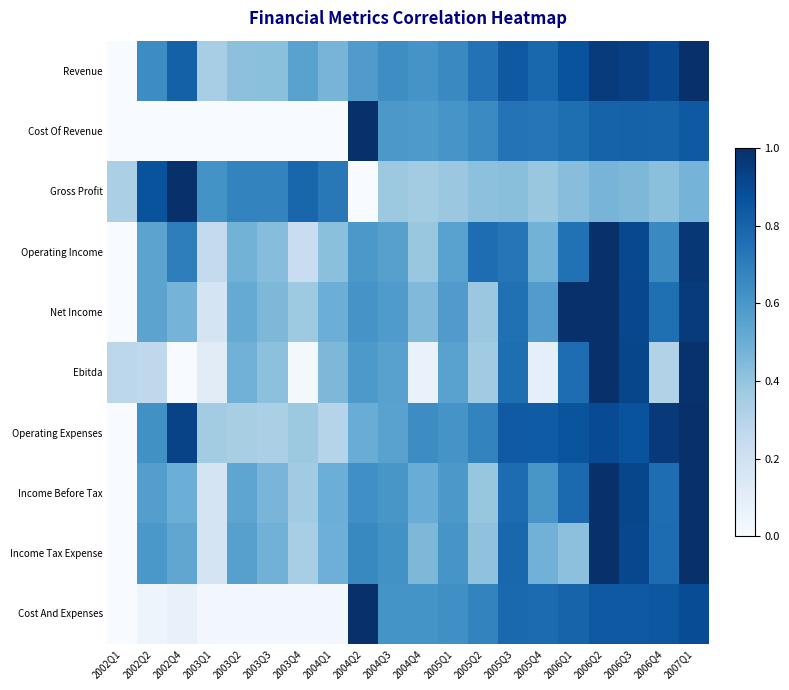

Reading left to right, list all the values displayed in this chart.

Revenue: 2002Q1=0.0	2002Q2=0.6	2002Q4=0.8	2003Q1=0.3	2003Q2=0.4	2003Q3=0.4	2003Q4=0.6	2004Q1=0.5	2004Q2=0.6	2004Q3=0.6	2004Q4=0.6	2005Q1=0.7	2005Q2=0.7	2005Q3=0.8	2005Q4=0.8	2006Q1=0.9	2006Q2=1.0	2006Q3=0.9	2006Q4=0.9	2007Q1=1.0
Cost Of Revenue: 2002Q1=0.0	2002Q2=0.0	2002Q4=0.0	2003Q1=0.0	2003Q2=0.0	2003Q3=0.0	2003Q4=0.0	2004Q1=0.0	2004Q2=1.0	2004Q3=0.6	2004Q4=0.6	2005Q1=0.6	2005Q2=0.6	2005Q3=0.7	2005Q4=0.7	2006Q1=0.8	2006Q2=0.8	2006Q3=0.8	2006Q4=0.8	2007Q1=0.8
Gross Profit: 2002Q1=0.3	2002Q2=0.9	2002Q4=1.0	2003Q1=0.6	2003Q2=0.7	2003Q3=0.7	2003Q4=0.8	2004Q1=0.7	2004Q2=0.0	2004Q3=0.4	2004Q4=0.4	2005Q1=0.4	2005Q2=0.4	2005Q3=0.4	2005Q4=0.4	2006Q1=0.4	2006Q2=0.5	2006Q3=0.5	2006Q4=0.4	2007Q1=0.5
Operating Income: 2002Q1=0.0	2002Q2=0.5	2002Q4=0.7	2003Q1=0.3	2003Q2=0.5	2003Q3=0.4	2003Q4=0.2	2004Q1=0.4	2004Q2=0.6	2004Q3=0.6	2004Q4=0.4	2005Q1=0.6	2005Q2=0.8	2005Q3=0.7	2005Q4=0.5	2006Q1=0.7	2006Q2=1.0	2006Q3=0.9	2006Q4=0.7	2007Q1=1.0
Net Income: 2002Q1=0.0	2002Q2=0.5	2002Q4=0.5	2003Q1=0.2	2003Q2=0.5	2003Q3=0.5	2003Q4=0.4	2004Q1=0.5	2004Q2=0.6	2004Q3=0.6	2004Q4=0.4	2005Q1=0.6	2005Q2=0.4	2005Q3=0.8	2005Q4=0.6	2006Q1=1.0	2006Q2=1.0	2006Q3=0.9	2006Q4=0.8	2007Q1=1.0
Ebitda: 2002Q1=0.3	2002Q2=0.3	2002Q4=0.0	2003Q1=0.1	2003Q2=0.5	2003Q3=0.4	2003Q4=0.0	2004Q1=0.5	2004Q2=0.6	2004Q3=0.6	2004Q4=0.1	2005Q1=0.6	2005Q2=0.4	2005Q3=0.8	2005Q4=0.1	2006Q1=0.8	2006Q2=1.0	2006Q3=0.9	2006Q4=0.3	2007Q1=1.0
Operating Expenses: 2002Q1=0.0	2002Q2=0.6	2002Q4=0.9	2003Q1=0.4	2003Q2=0.3	2003Q3=0.3	2003Q4=0.4	2004Q1=0.3	2004Q2=0.5	2004Q3=0.6	2004Q4=0.6	2005Q1=0.6	2005Q2=0.7	2005Q3=0.8	2005Q4=0.8	2006Q1=0.9	2006Q2=0.9	2006Q3=0.9	2006Q4=1.0	2007Q1=1.0
Income Before Tax: 2002Q1=0.0	2002Q2=0.6	2002Q4=0.5	2003Q1=0.2	2003Q2=0.5	2003Q3=0.5	2003Q4=0.4	2004Q1=0.5	2004Q2=0.6	2004Q3=0.6	2004Q4=0.5	2005Q1=0.6	2005Q2=0.4	2005Q3=0.8	2005Q4=0.6	2006Q1=0.8	2006Q2=1.0	2006Q3=0.9	2006Q4=0.8	2007Q1=1.0
Income Tax Expense: 2002Q1=0.0	2002Q2=0.6	2002Q4=0.5	2003Q1=0.2	2003Q2=0.6	2003Q3=0.5	2003Q4=0.3	2004Q1=0.5	2004Q2=0.7	2004Q3=0.6	2004Q4=0.5	2005Q1=0.6	2005Q2=0.4	2005Q3=0.8	2005Q4=0.5	2006Q1=0.4	2006Q2=1.0	2006Q3=0.9	2006Q4=0.8	2007Q1=1.0
Cost And Expenses: 2002Q1=0.0	2002Q2=0.1	2002Q4=0.1	2003Q1=0.0	2003Q2=0.0	2003Q3=0.0	2003Q4=0.0	2004Q1=0.0	2004Q2=1.0	2004Q3=0.6	2004Q4=0.6	2005Q1=0.6	2005Q2=0.7	2005Q3=0.8	2005Q4=0.8	2006Q1=0.8	2006Q2=0.8	2006Q3=0.8	2006Q4=0.8	2007Q1=0.9